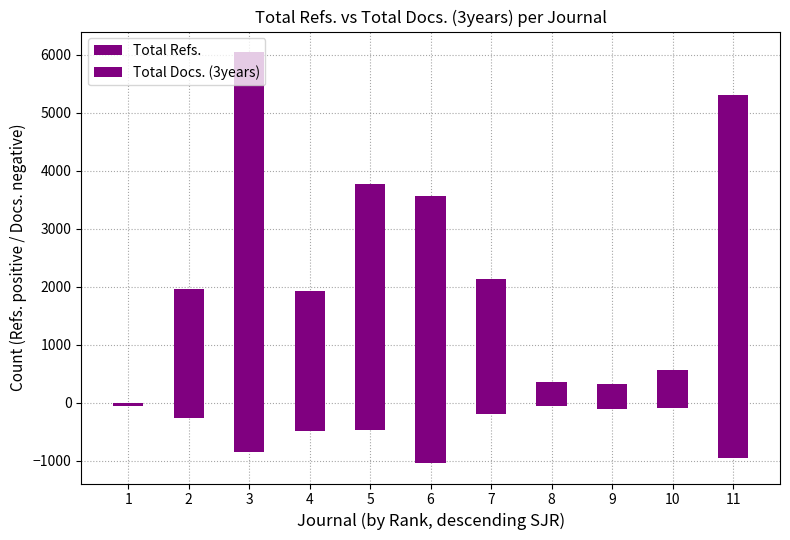

Reading right to left, extract all data points from this chart.

Total Refs.: 5307	567	329	361	2128	3568	3768	1923	6048	1963	0
Total Docs. (3years): -947	-87	-110	-58	-194	-1036	-473	-487	-841	-266	-47